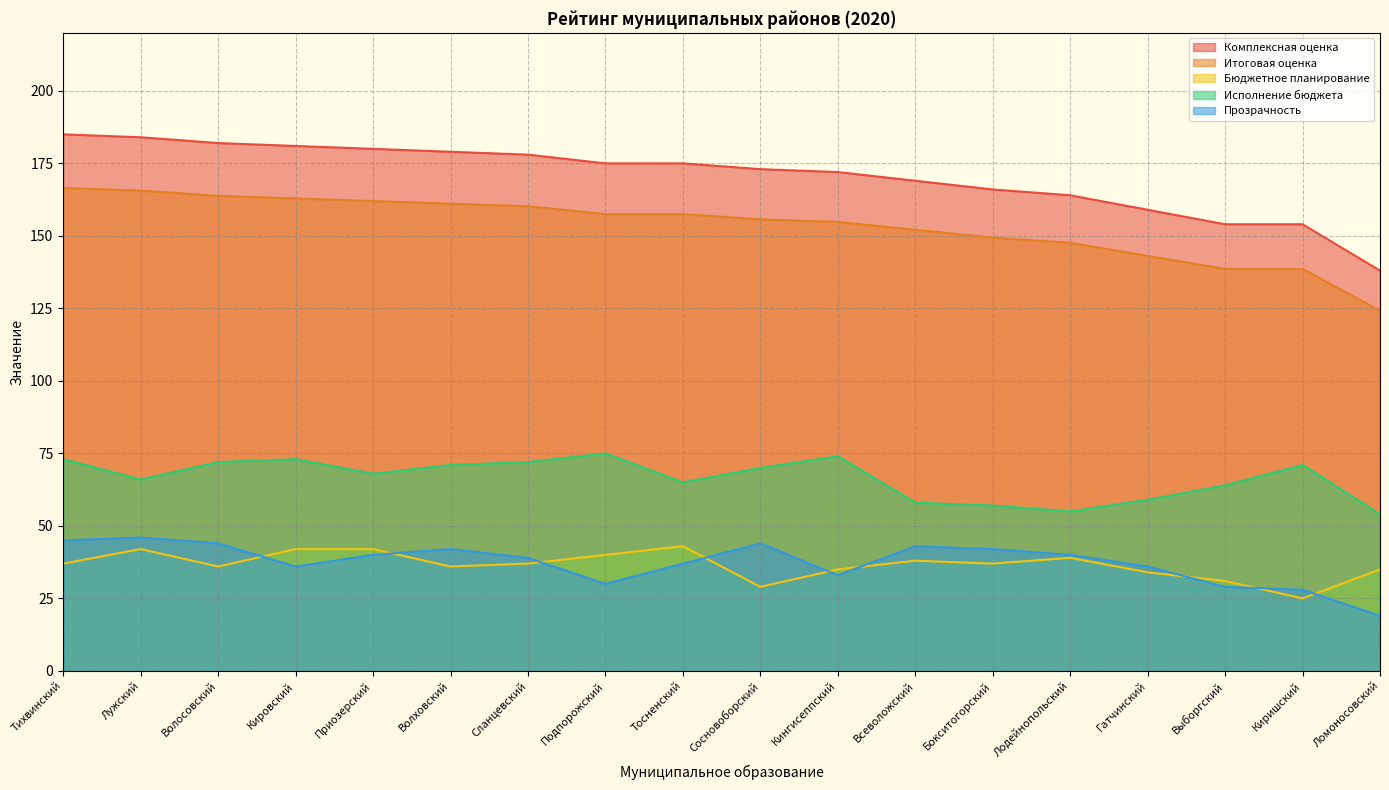

How many lines are shown in the chart?

5